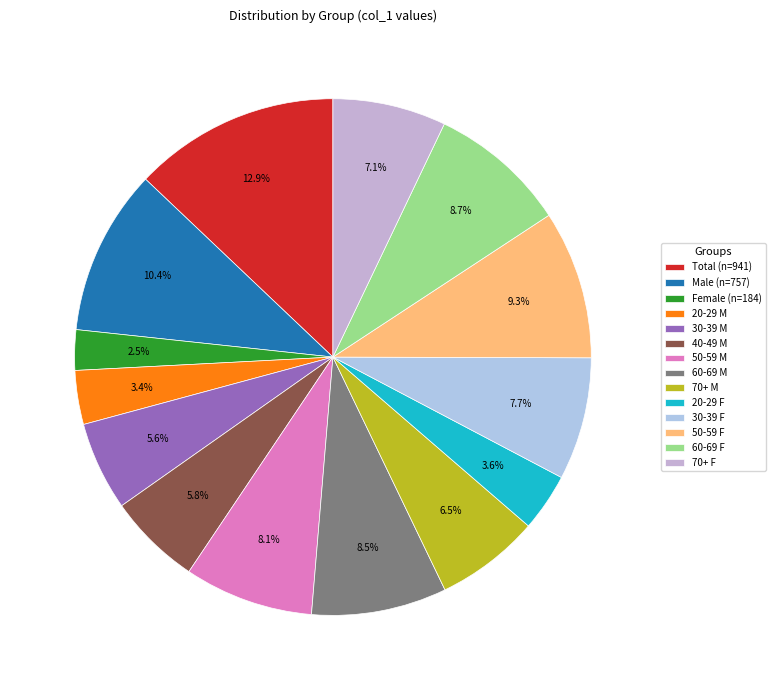

Which category has the biggest portion of the pie?

Total (n=941)